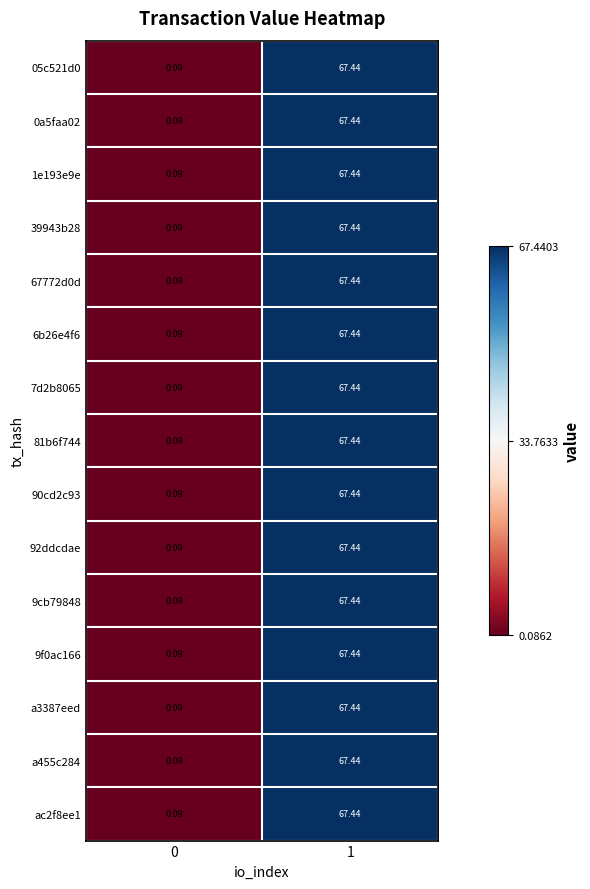

Between 0 and 1, which is larger?

1